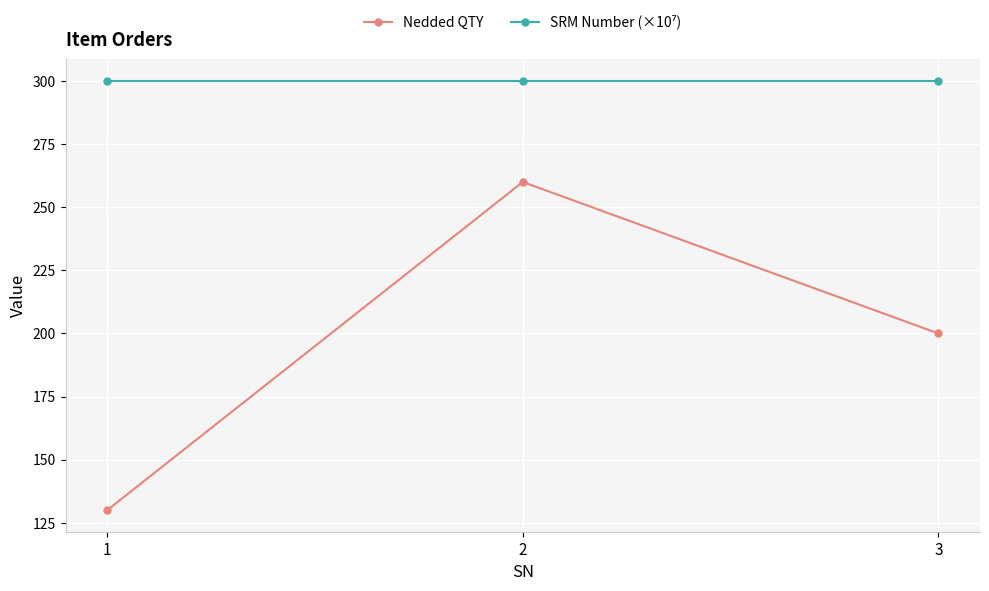

What is the value of the Nedded QTY point at the 2nd from the left?

260.0